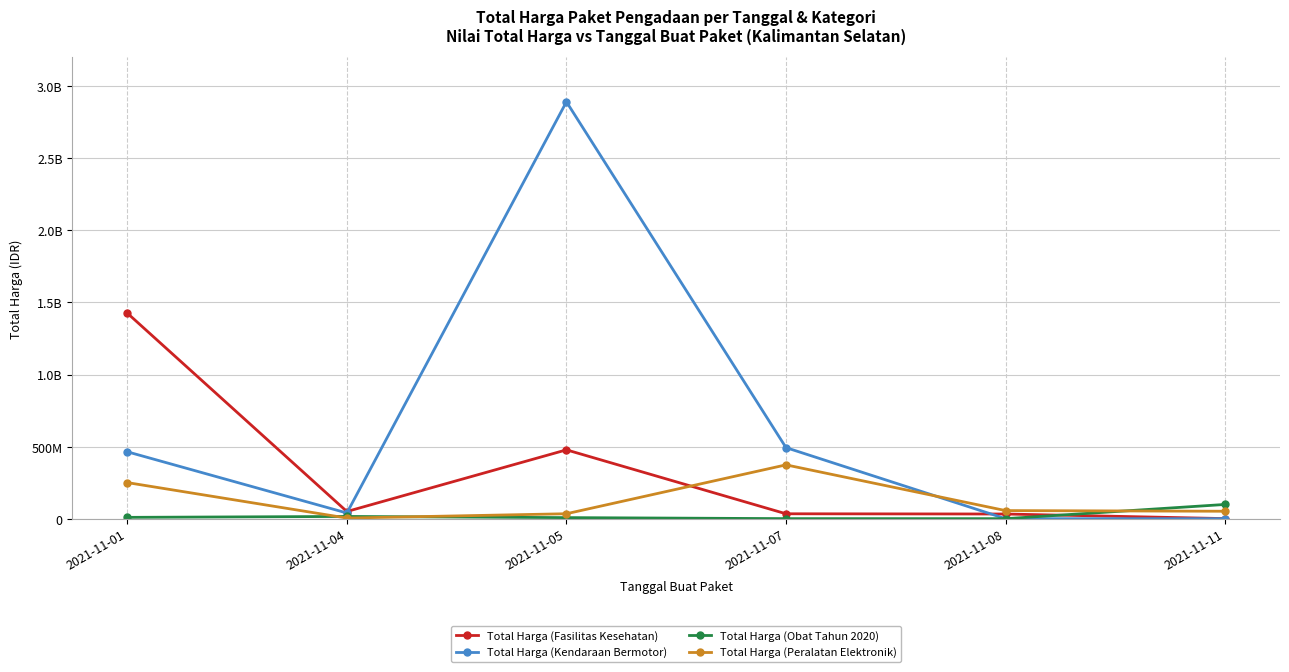

Where does the Total Harga (Kendaraan Bermotor) series first go above 464002100?

2021-11-05